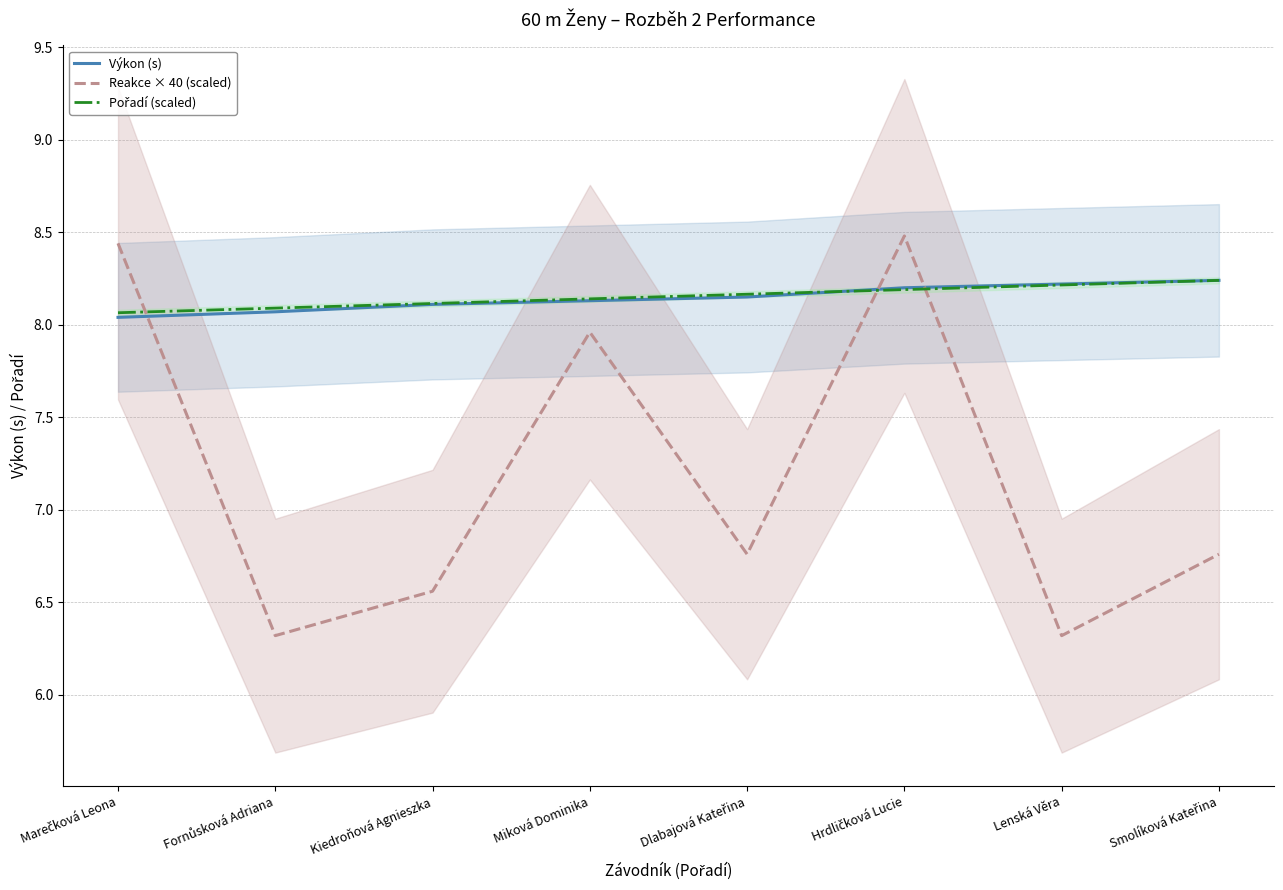

True or false: Reakce × 40 (scaled) and Výkon (s) cross at least once.

True